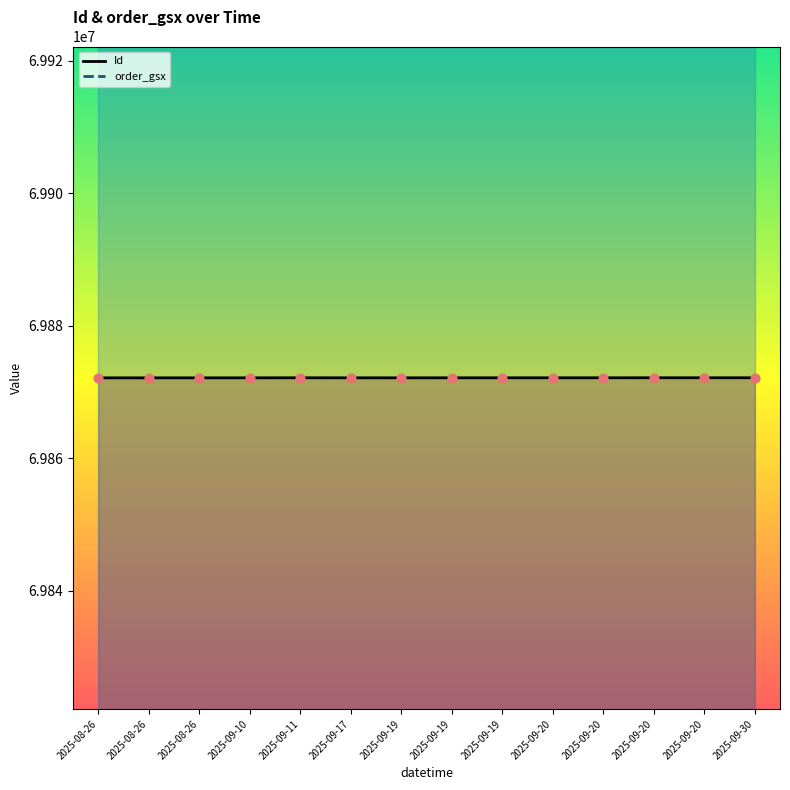

What is the total value across all series at 2025-09-19?

140287723